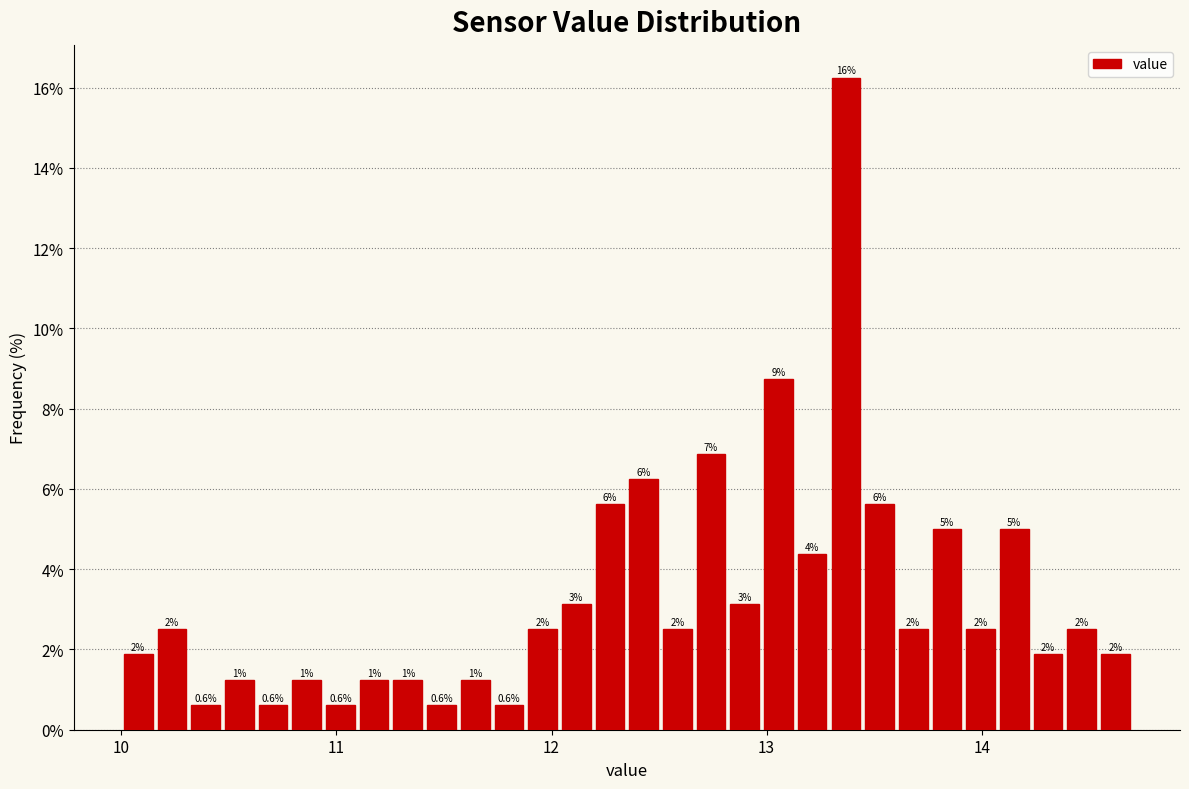

Around what value on the x-axis is the tallest bar? Give the approximate position of its centre, as read against the axis.

13.4